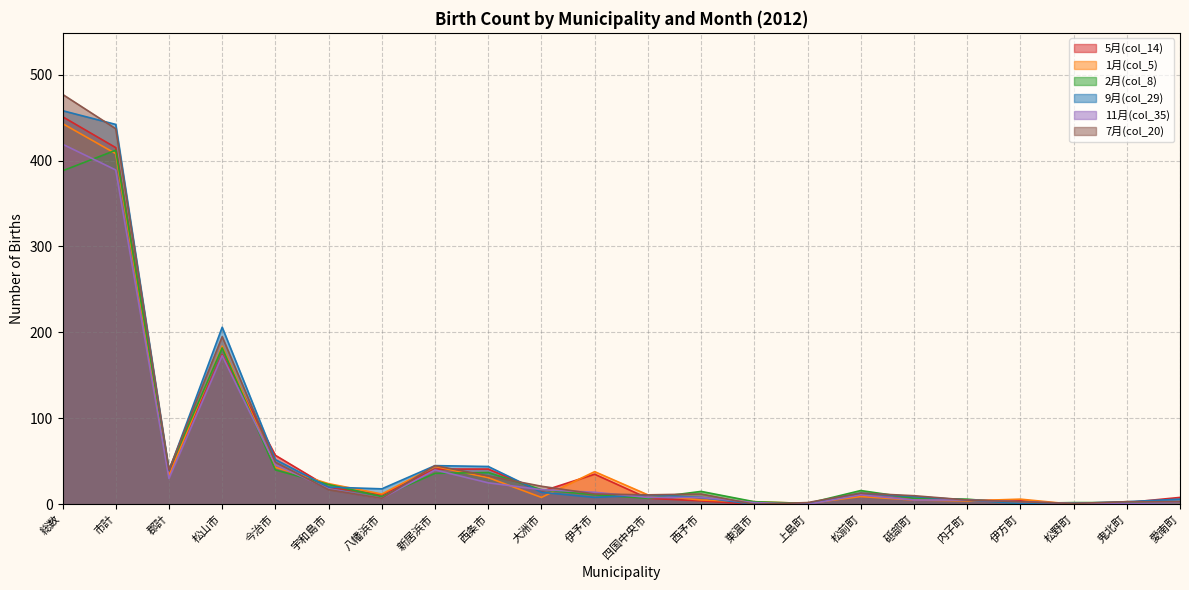

How many times do col_35 and col_29 cross each other?

3